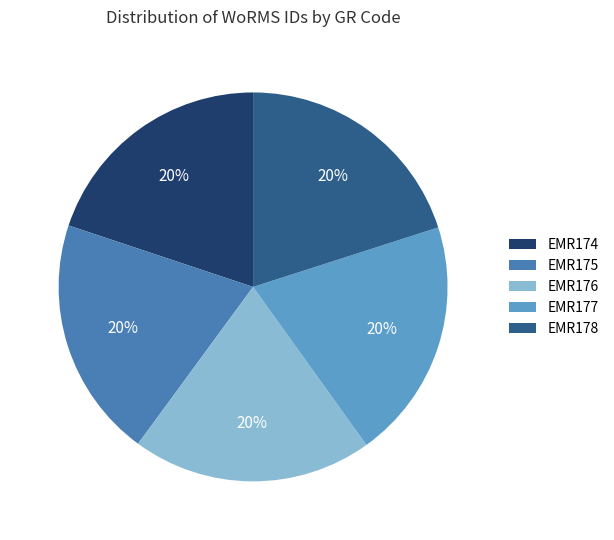

Is there a majority slice in this chart?

No